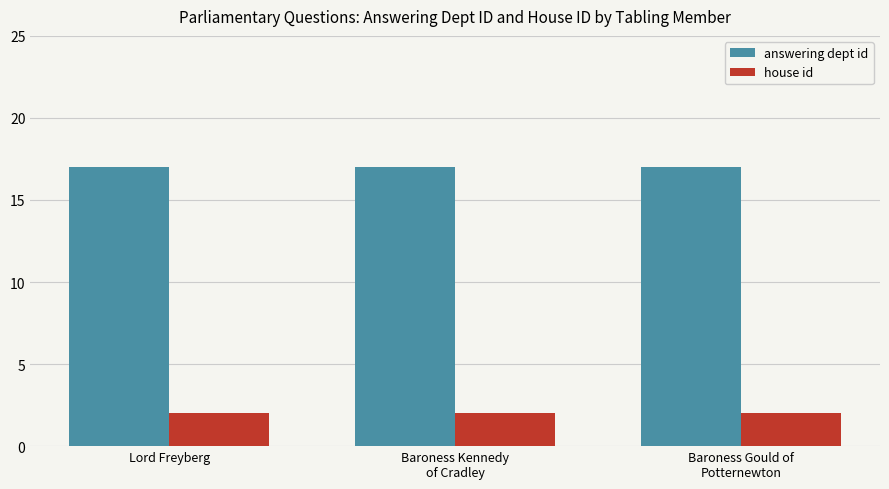

What is the highest value of the house id series?

2